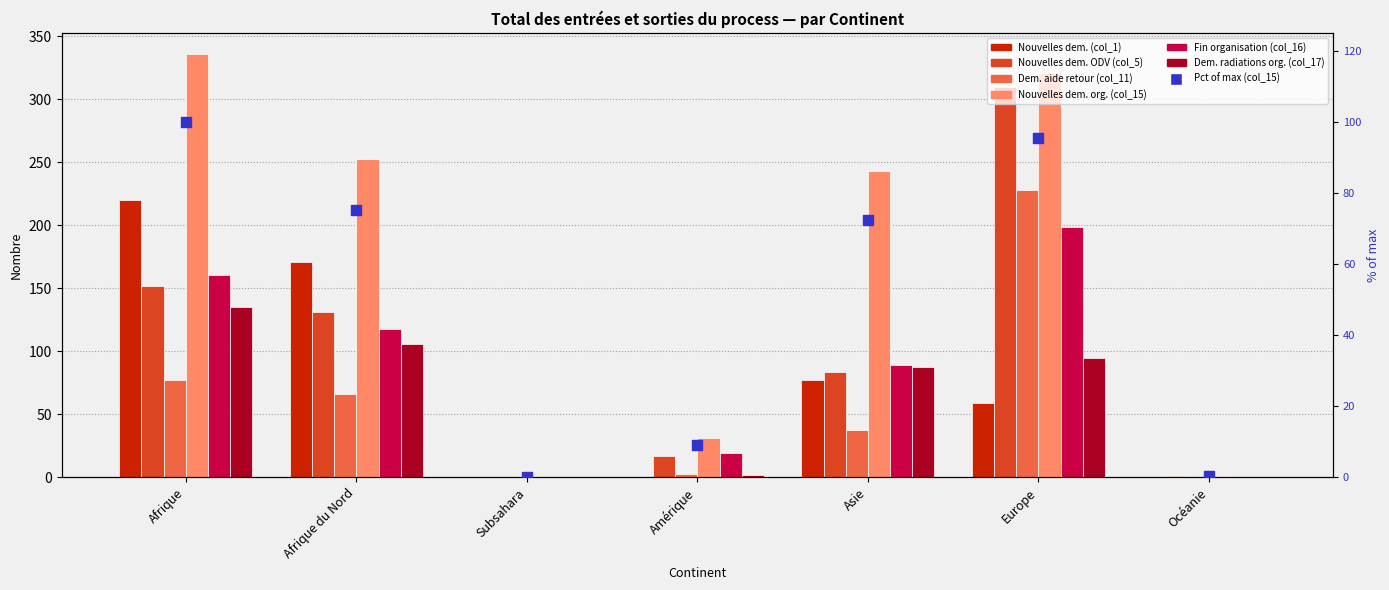

At which category is the sum across all series the highest?

Europe